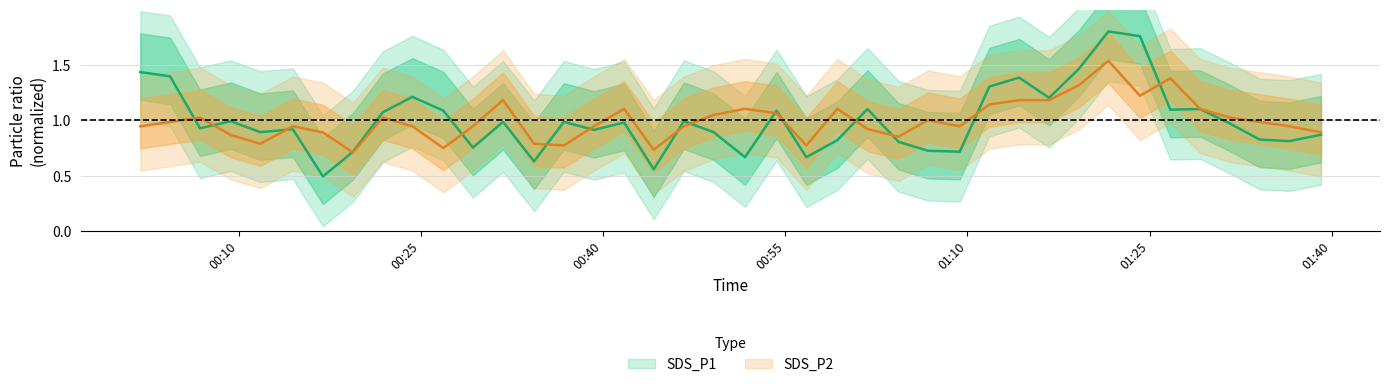

What is the minimum value shown in the chart?

0.5